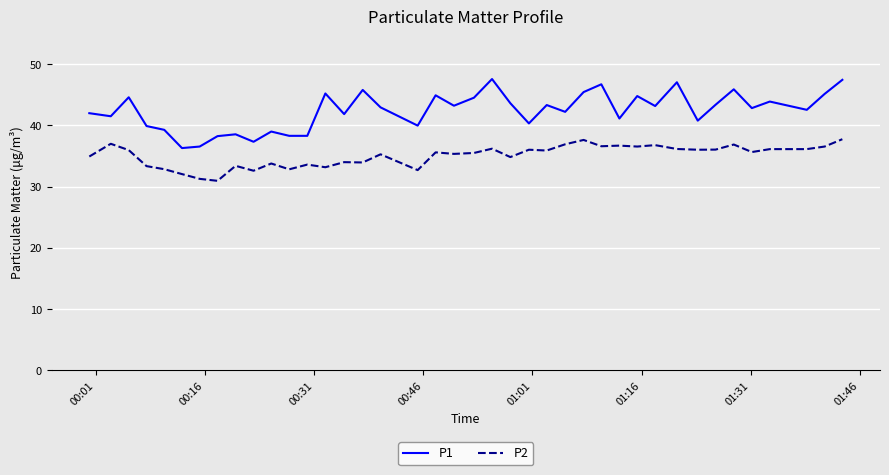

True or false: P2 and P1 intersect in this chart.

False